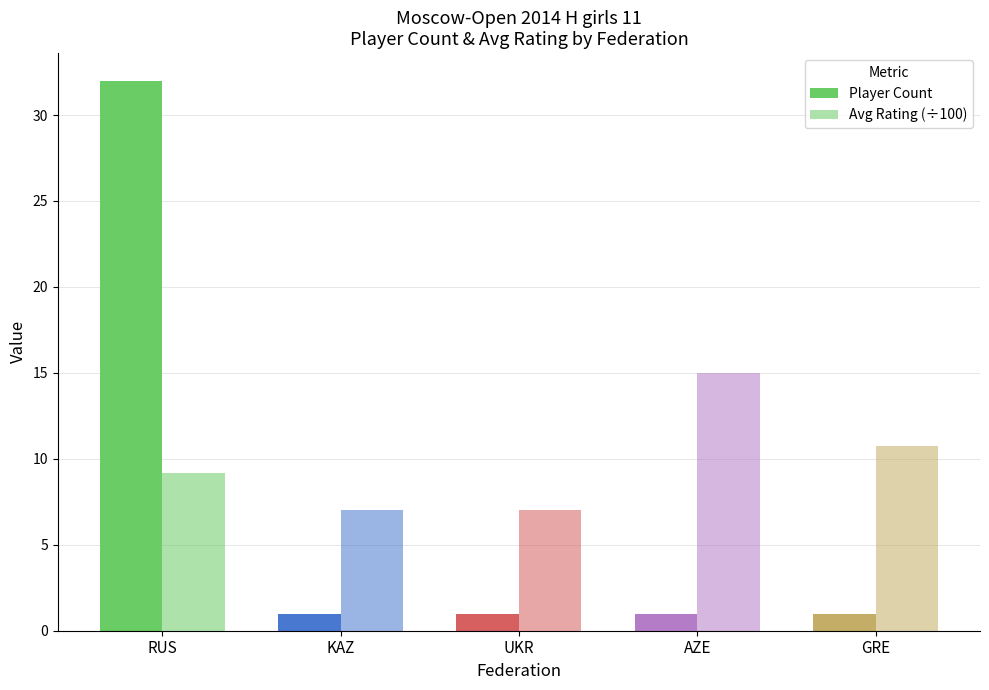

At which category is the sum across all series the highest?

RUS